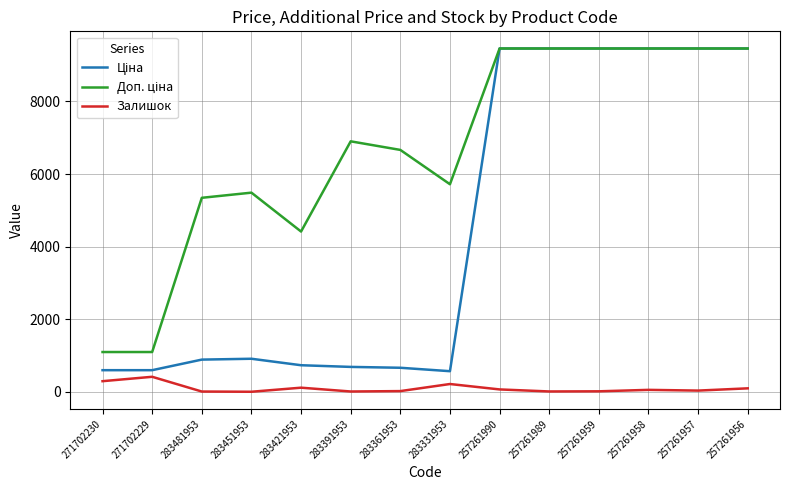

What position from the right is 257261957?

2